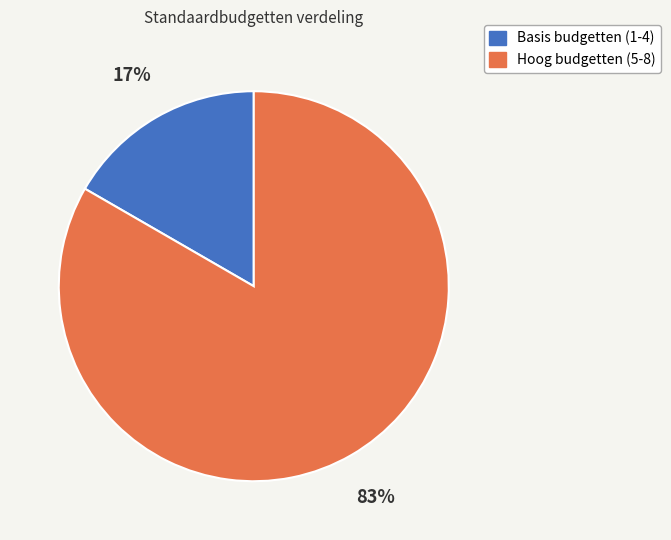

Rank the categories by value from highest to lowest.

Hoog budgetten (5-8), Basis budgetten (1-4)